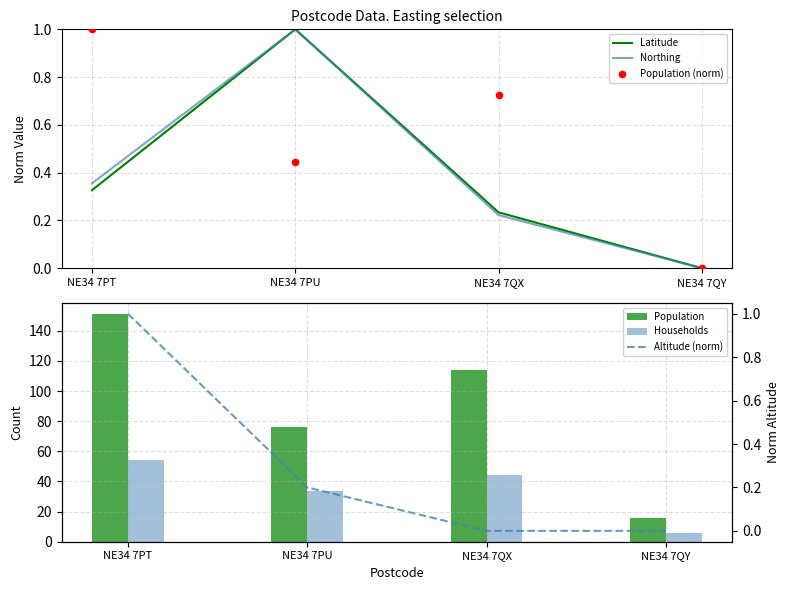

What are all the series names shown in the legend?

Latitude, Northing, Population (norm), Population, Households, Altitude (norm)